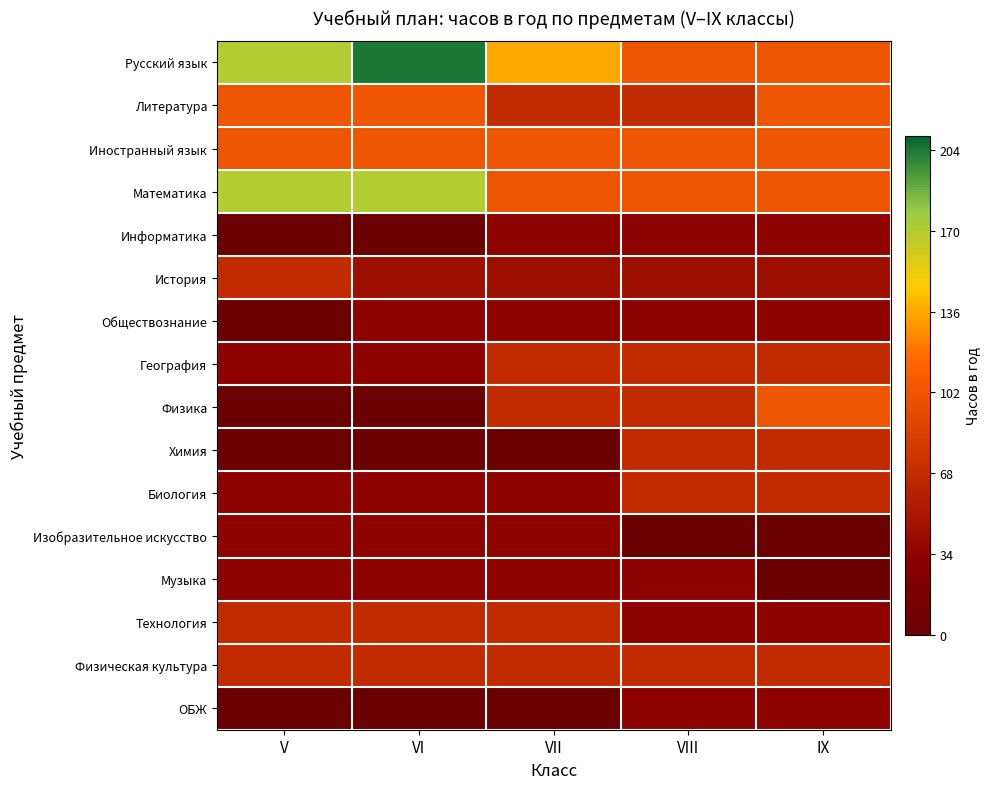

Between VI and IX, which series saw the biggest shift?

Русский язык